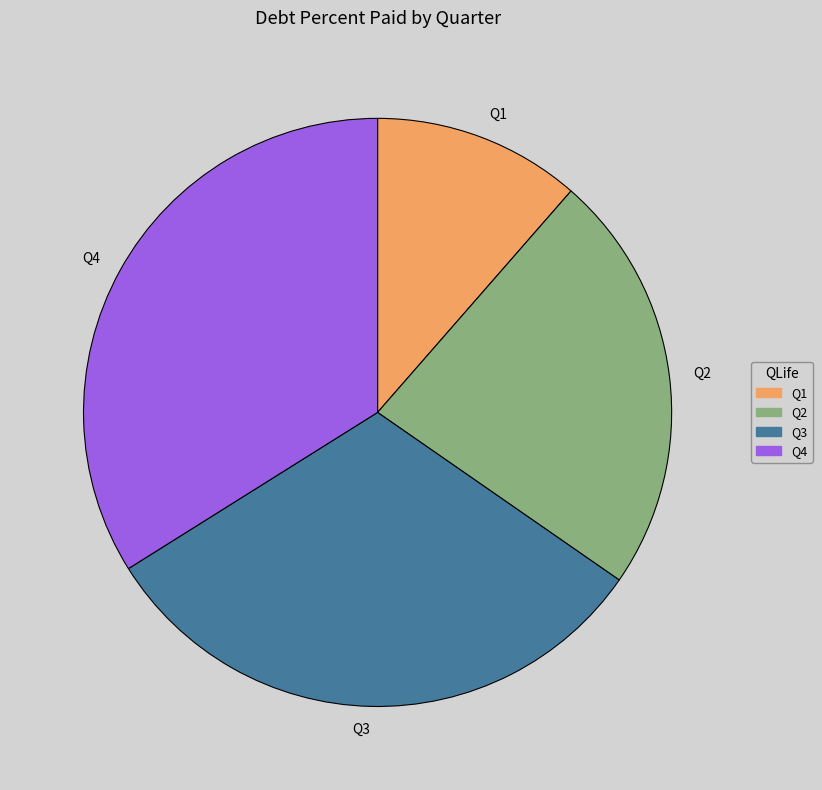

Between Q2 and Q3, which is larger?

Q3